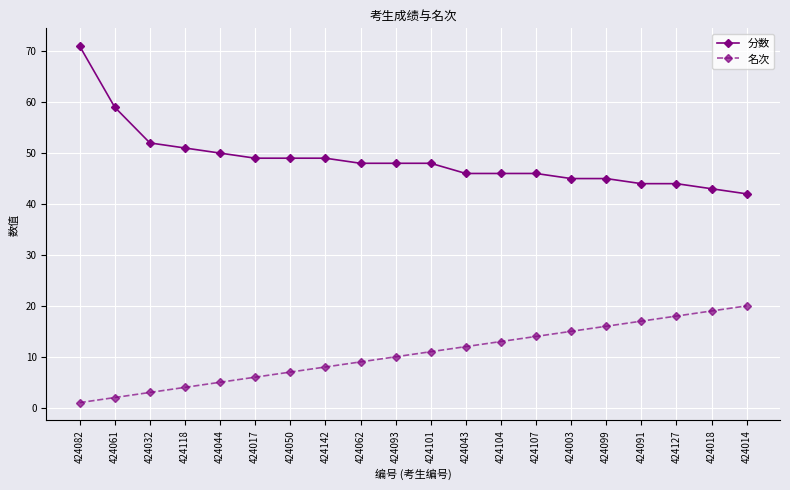

True or false: 分数 and 名次 cross at least once.

False